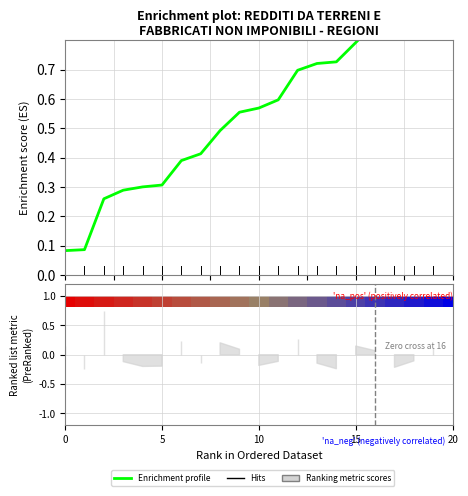

The value at 15 is 0.8. True or false?

True